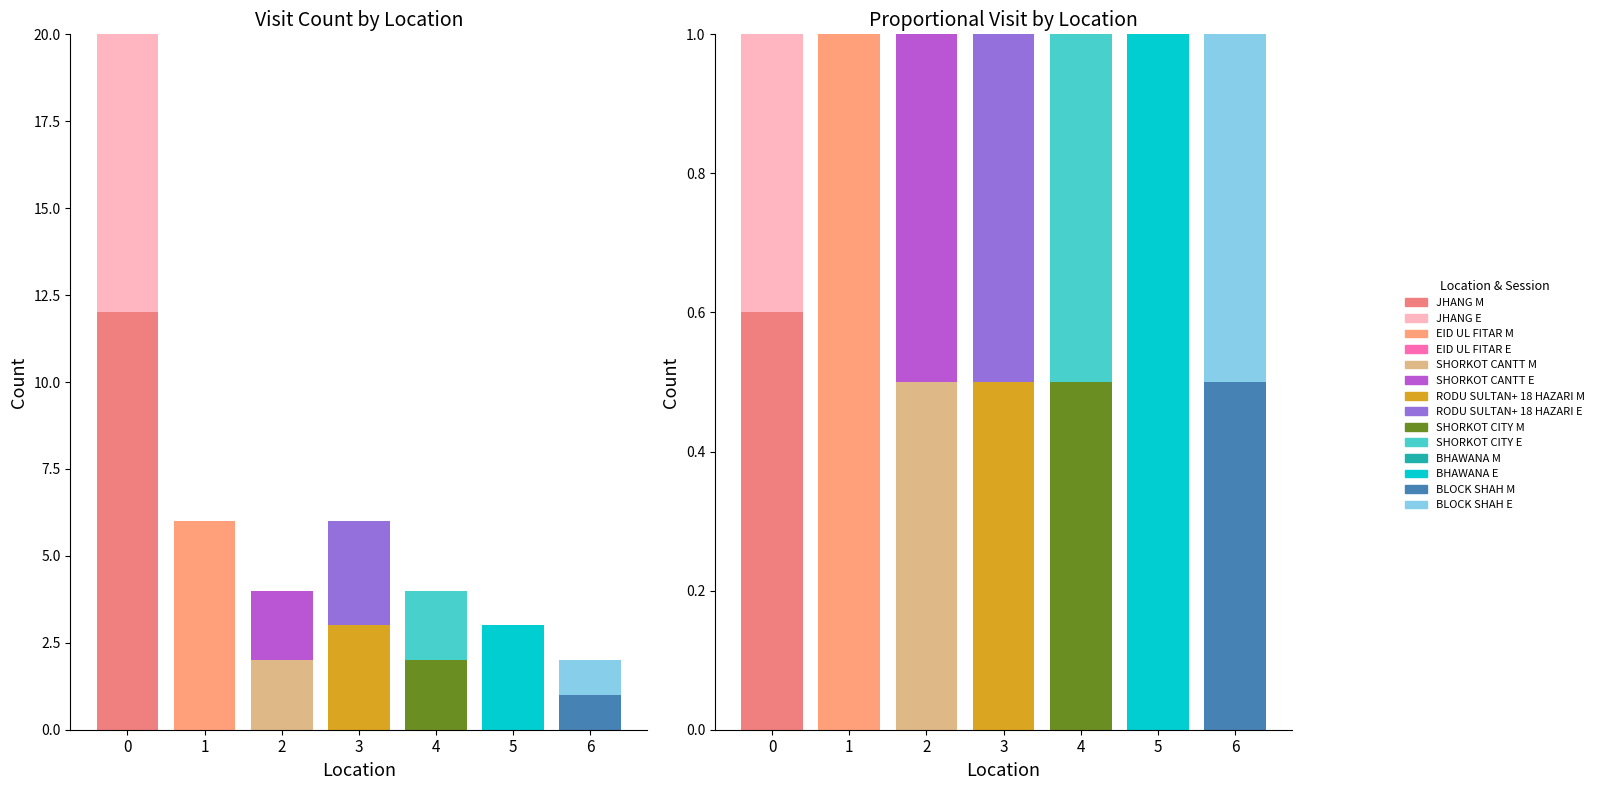

Is it true that Evening equals 3 at SHORKOT CITY?

False